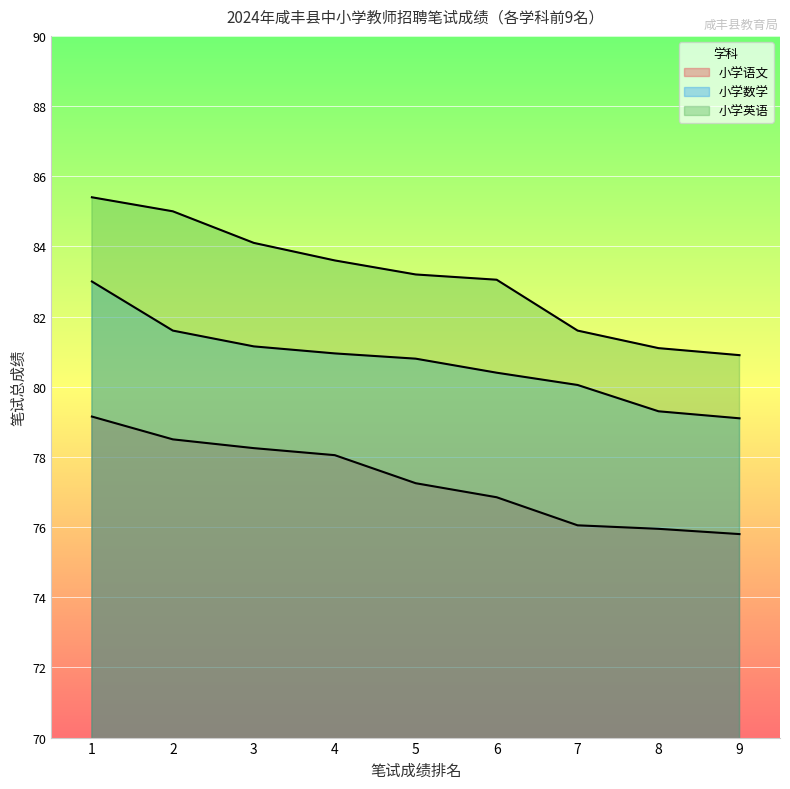

At which label does 小学语文 reach its peak?

1